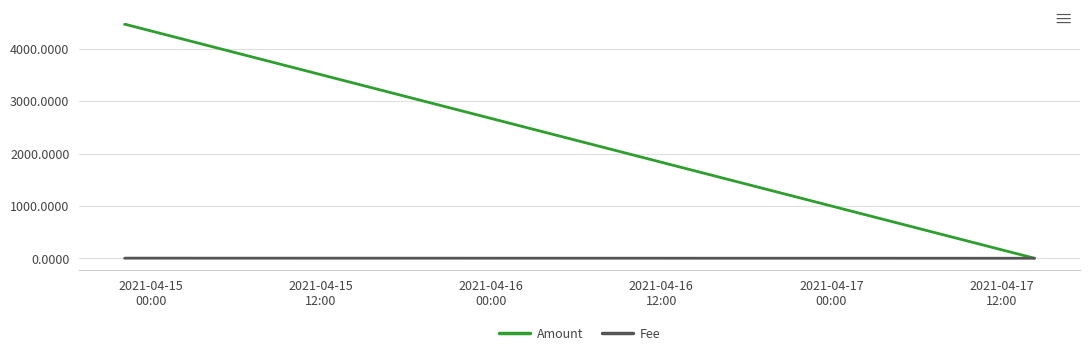

Rank the series by their maximum value, from highest to lowest.

Amount, Fee